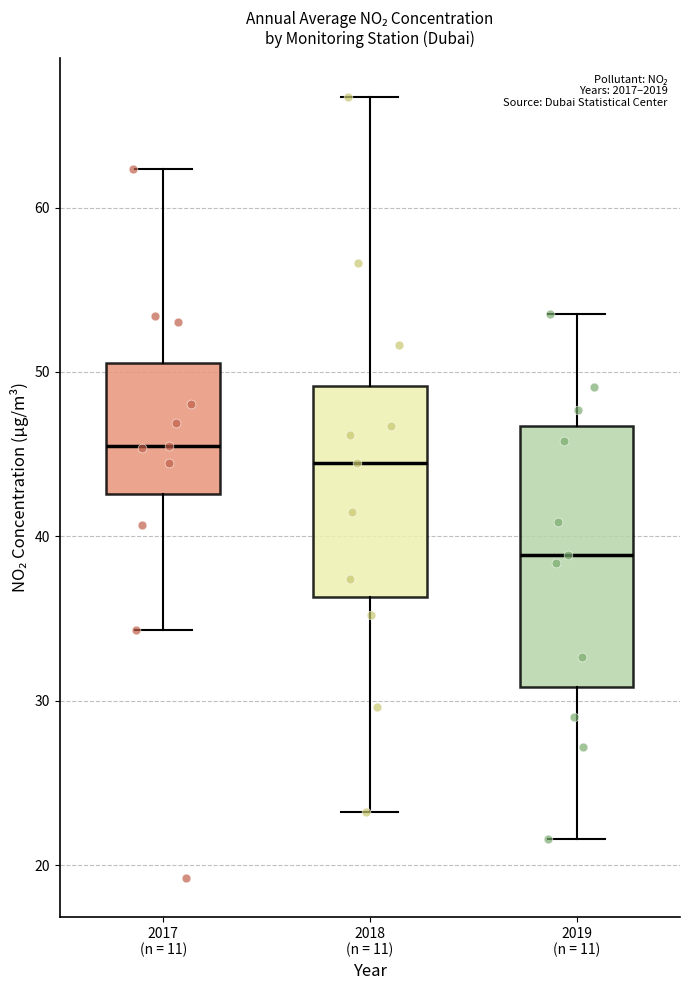

Where does the median line of the box for 2018 (n = 11) sit on the y-axis? The values are not printed on the chart, so give them approximately, as read against the axis.

44